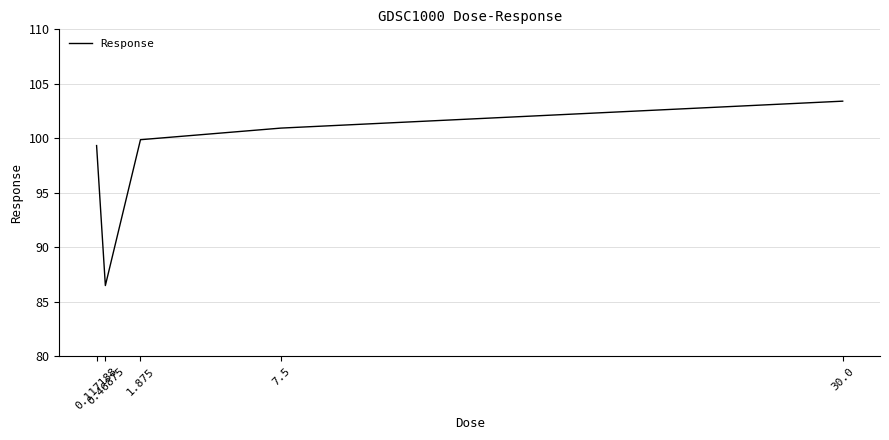

At which label is the value closest to 94?

0.117188